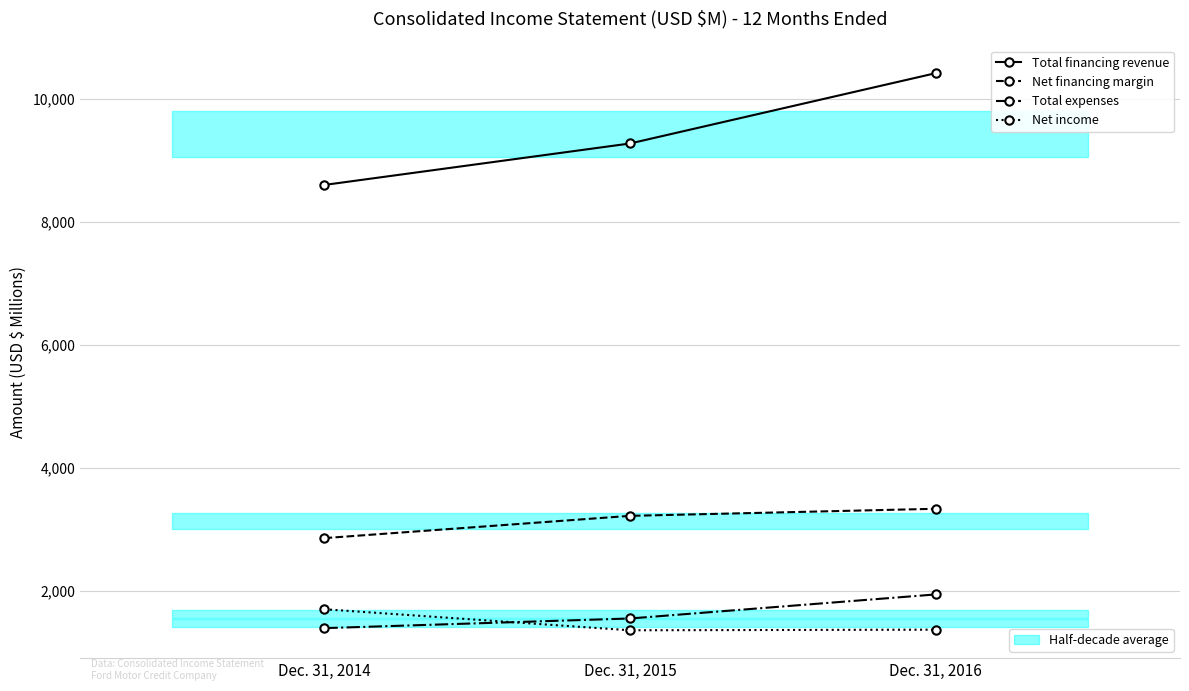

At Dec. 31, 2015, list the series in order from largest to smallest.

Total financing revenue, Net financing margin, Total expenses, Net income